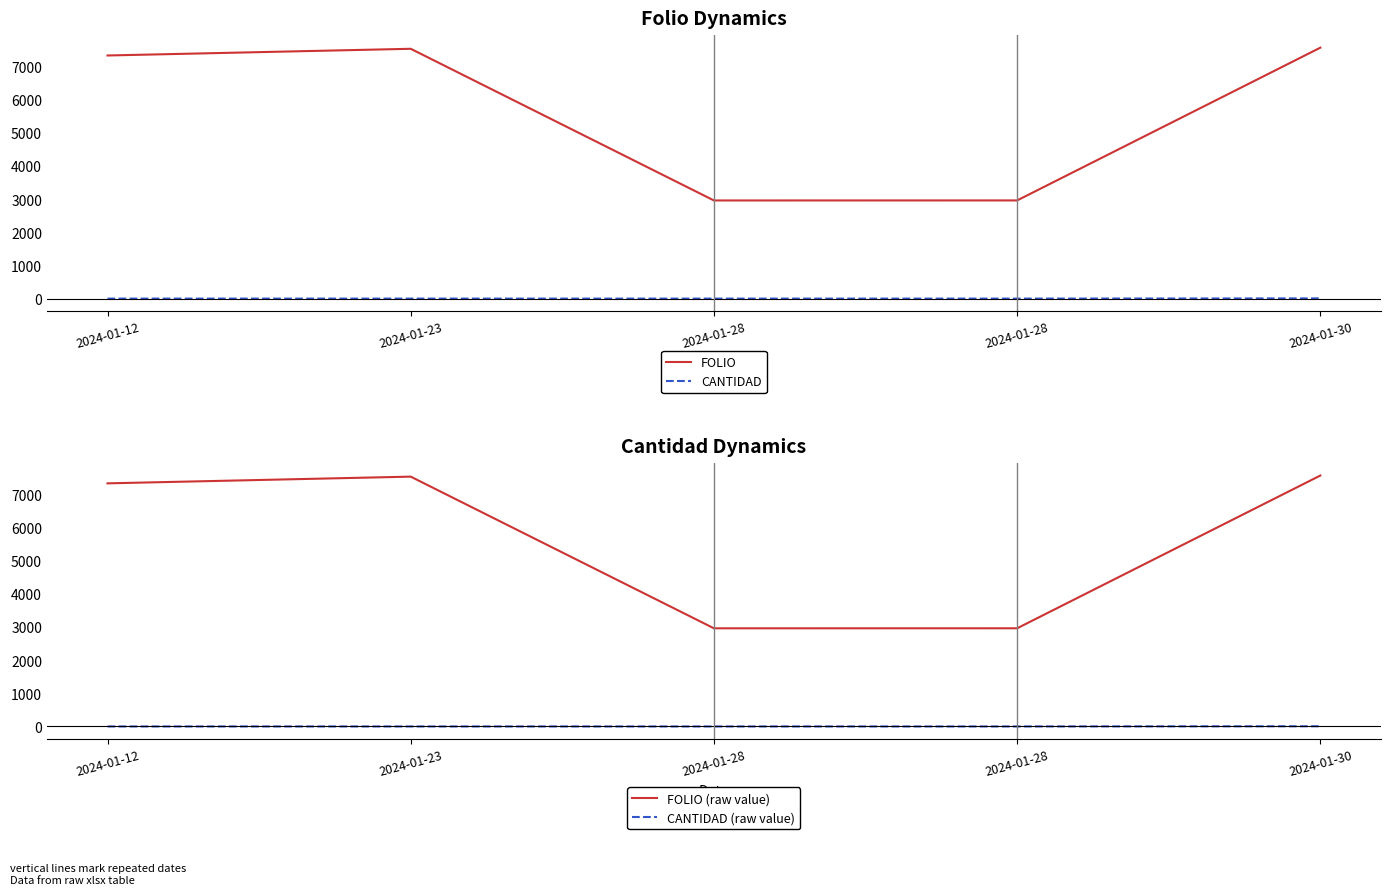

True or false: FOLIO has a value of 7562 at 2024-01-30.

True